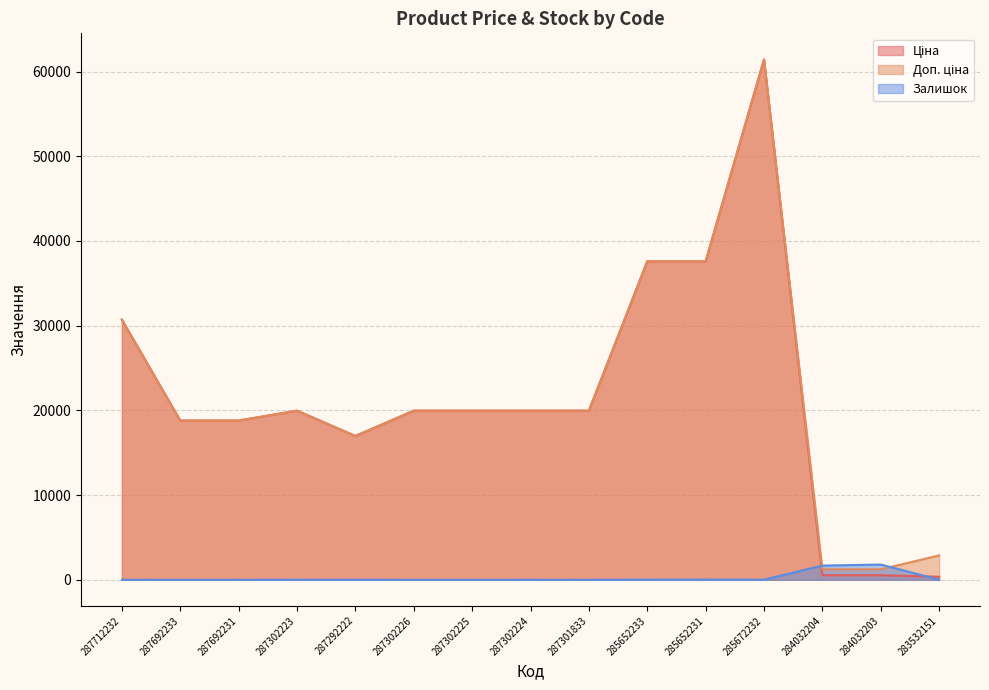

Where is the first local minimum for Ціна?

287292222